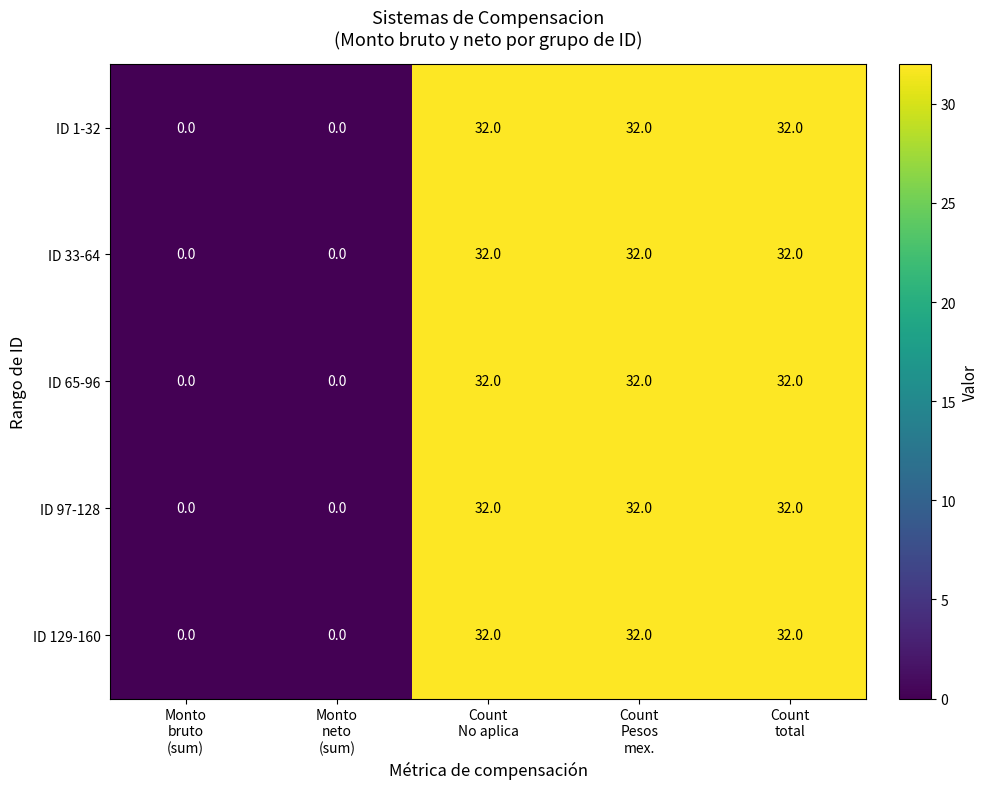

At how many categories does at least one series exceed 4?

3